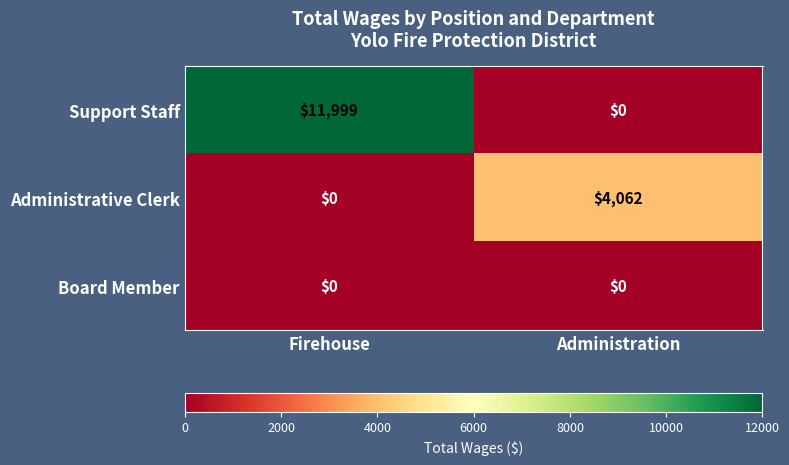

Rank the series by their average value, from highest to lowest.

Support Staff, Administrative Clerk, Board Member